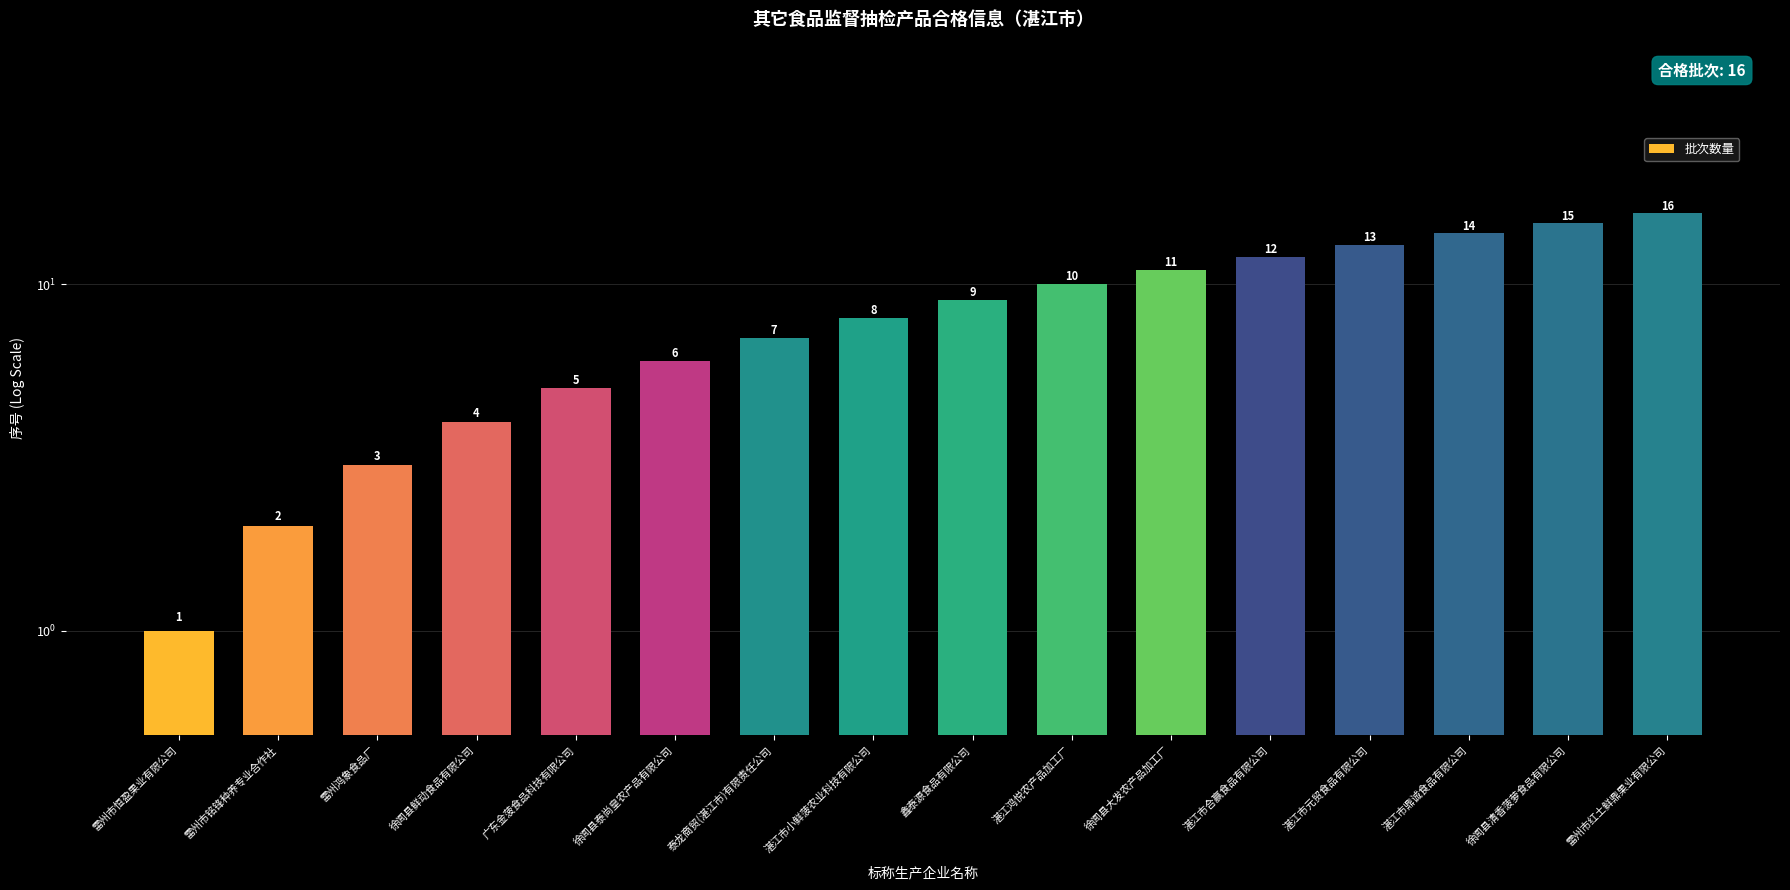

What is the sum of the values at 徐闻县清香菠萝食品有限公司 and 雷州市恒盈果业有限公司?

16